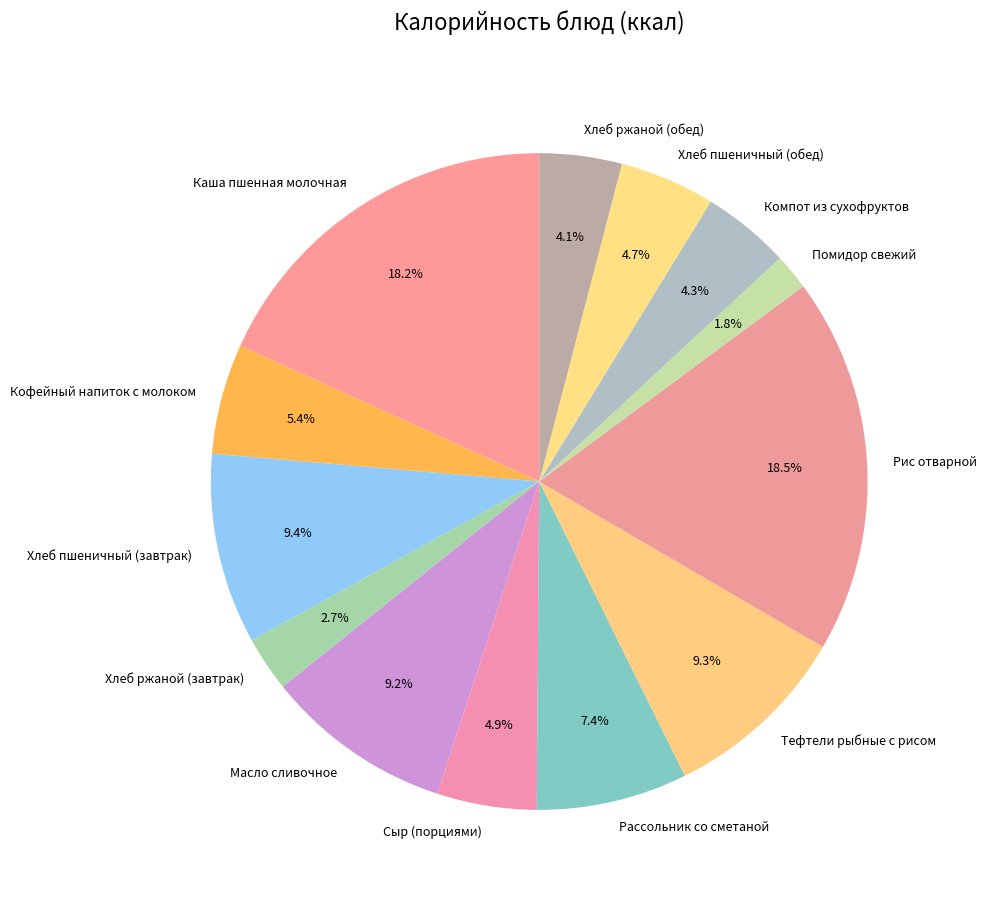

How much of the chart is everything except Хлеб пшеничный (обед)?

95.3%